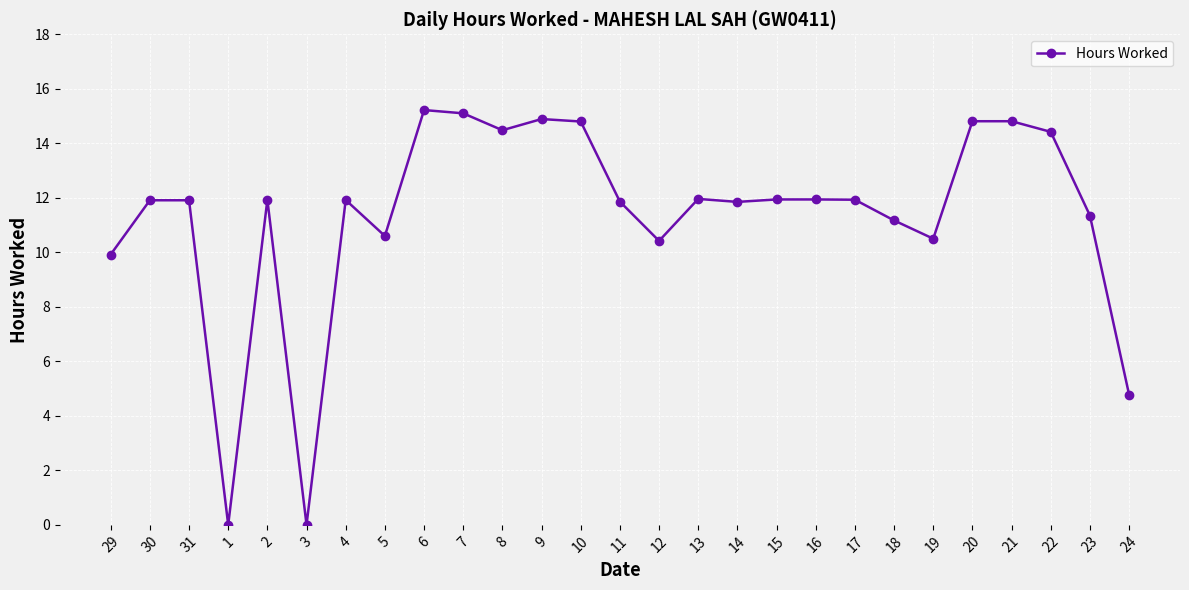

What is the ratio of the value at 10 to the value at 31?

1.2